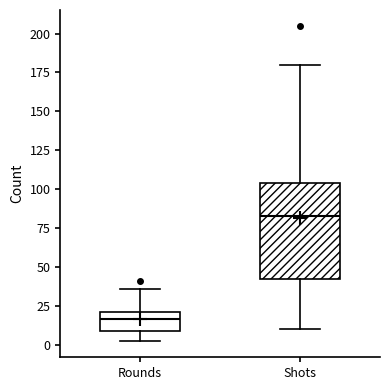

Which box is the tallest, from its lower edge to its upper edge?

Shots